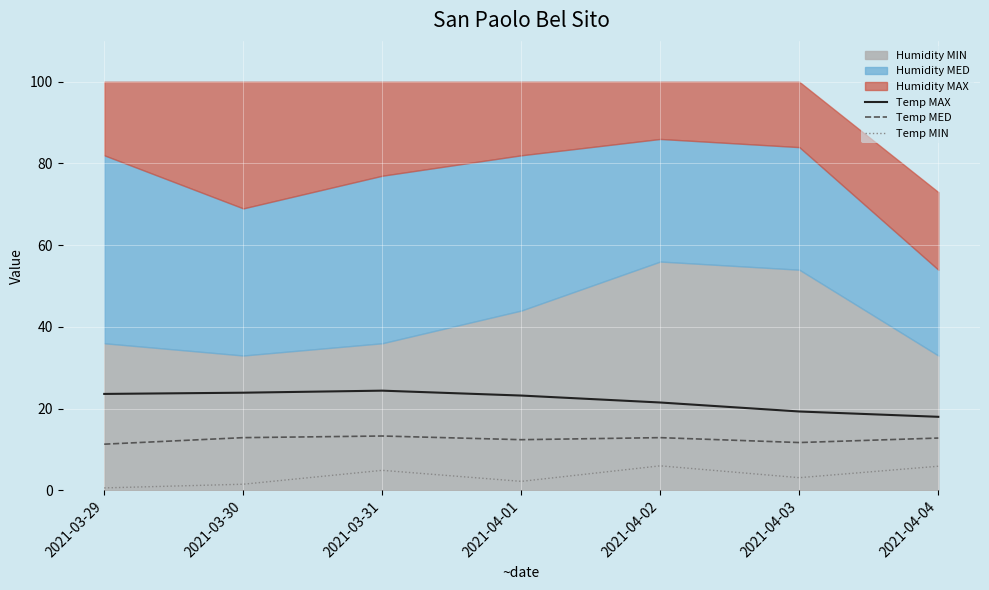

How many lines are shown in the chart?

3